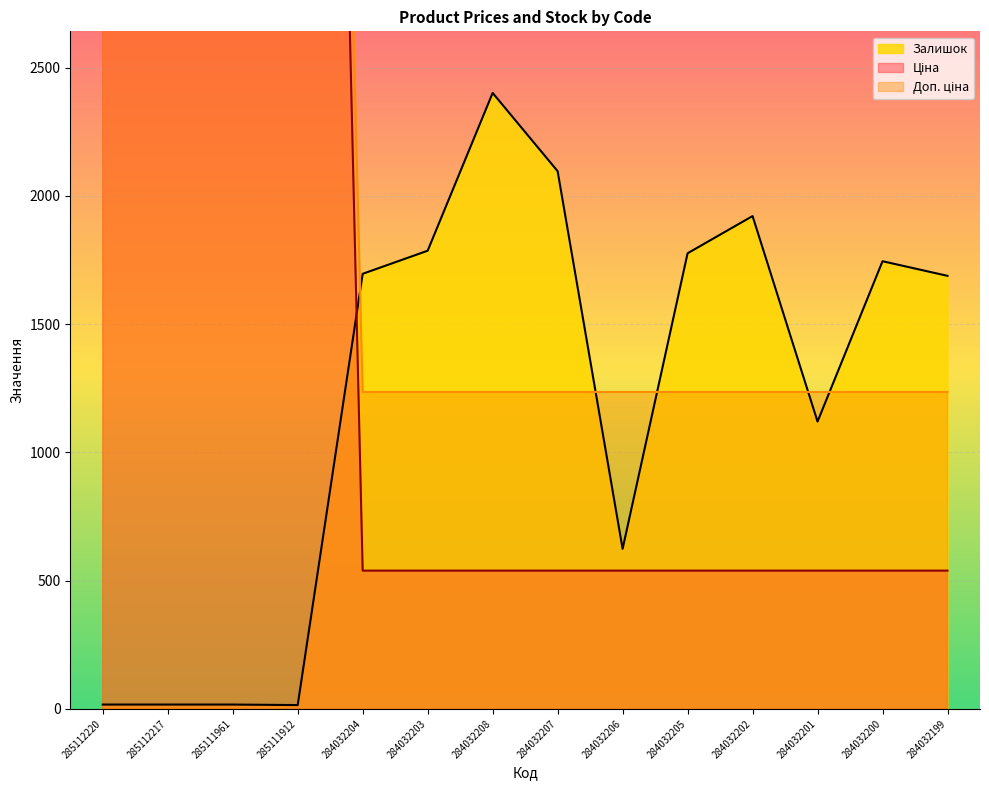

What is the difference between the maximum and minimum values in the Залишок series?

2386